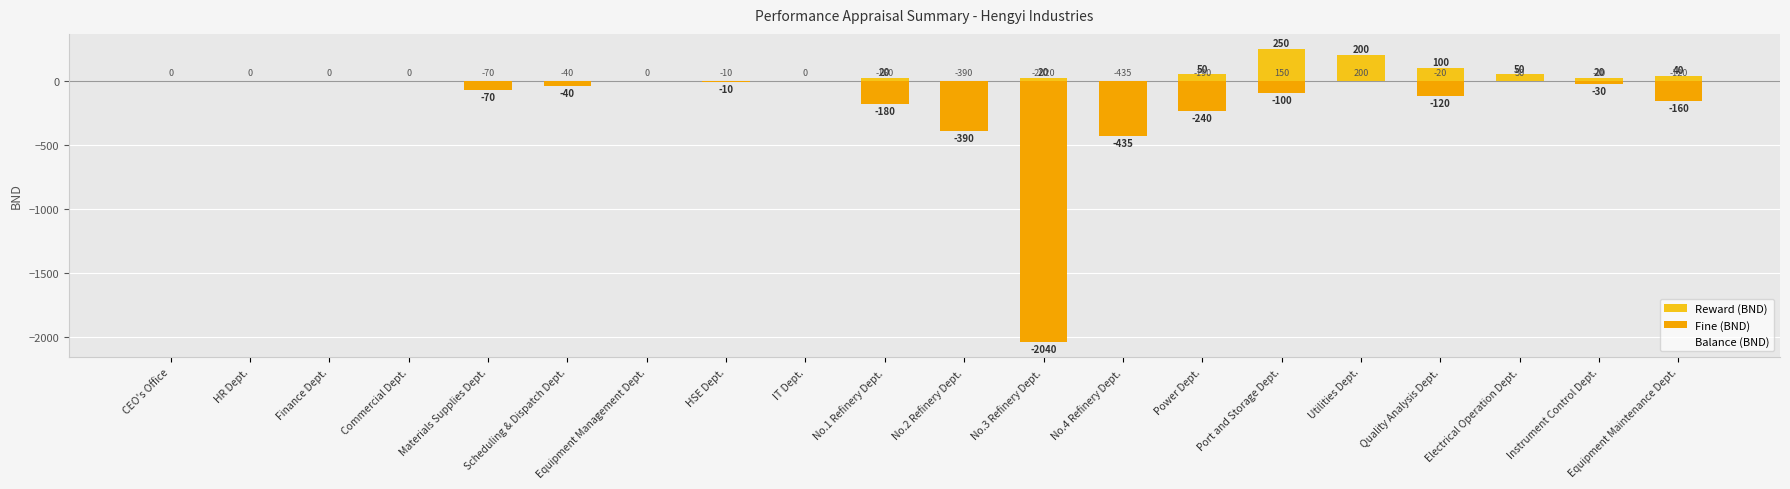

What is the label of the 8th bar from the left?

HSE Dept.